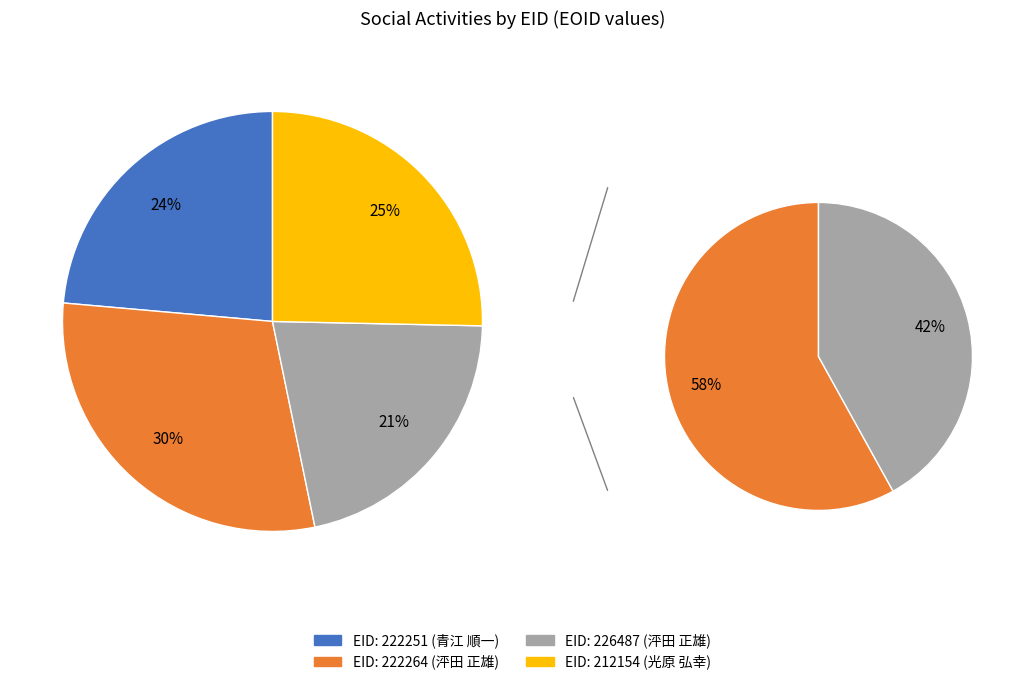

Is it true that 212154 is 37% of the pie?

False